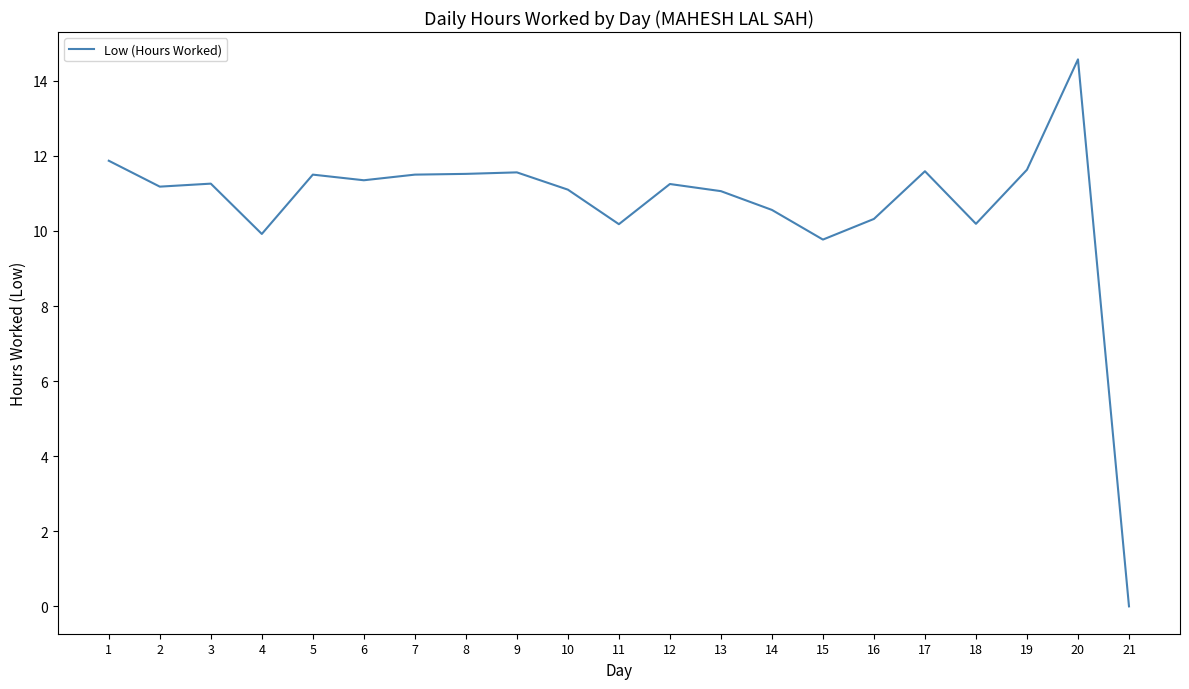

How many values are above zero?

20